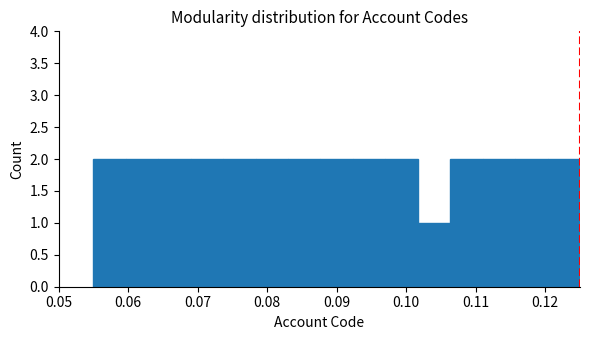

What is the height of the bar covering 0.088 to 0.092 on the x-axis? Neither the bar edges nor the heights are printed on the chart, so give them approximately, as read against the axes.

2